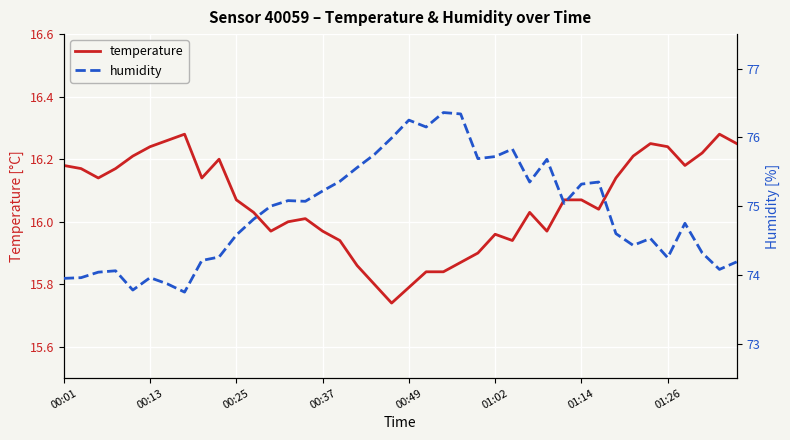

What is the difference between the second highest and second lowest values in the humidity series?

2.6